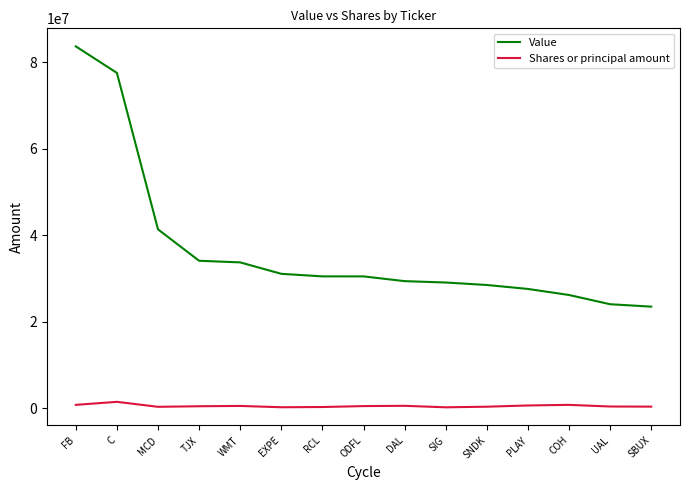

Which series has the widest spread of values?

Value